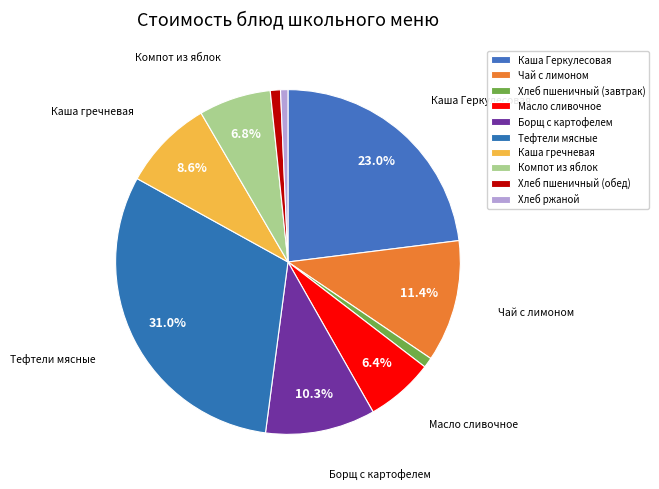

Rank the categories by value from lowest to highest.

Хлеб ржаной, Хлеб пшеничный (завтрак), Хлеб пшеничный (обед), Масло сливочное, Компот из яблок, Каша гречневая, Борщ с картофелем, Чай с лимоном, Каша Геркулесовая, Тефтели мясные